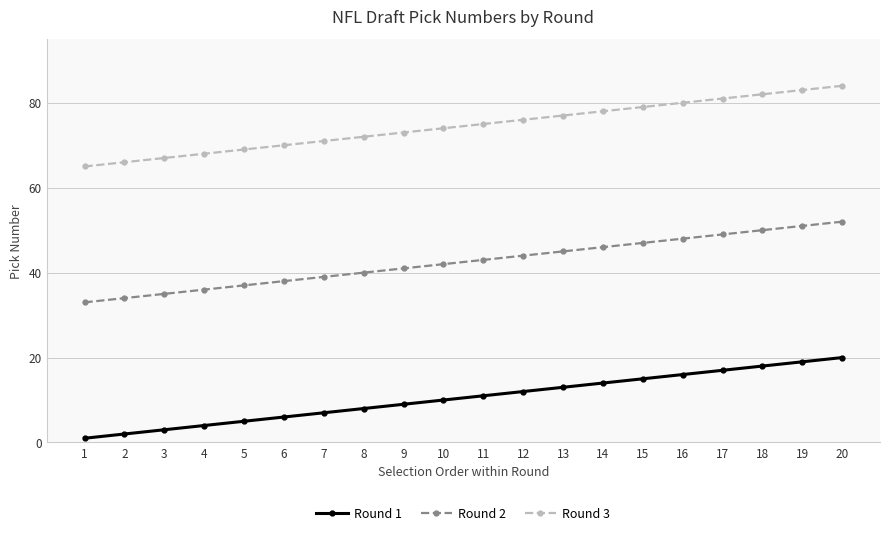

True or false: Round 2 has more than 2 interior local peaks.

False